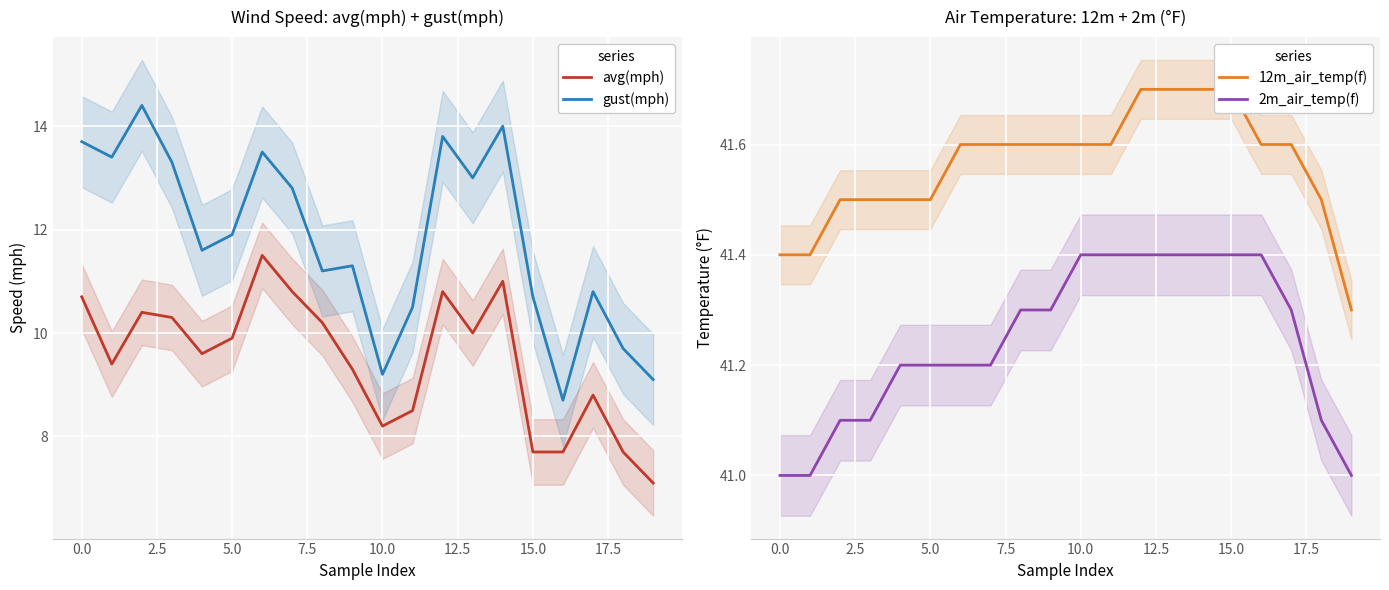

Which has a higher value, 15 or 14?

14